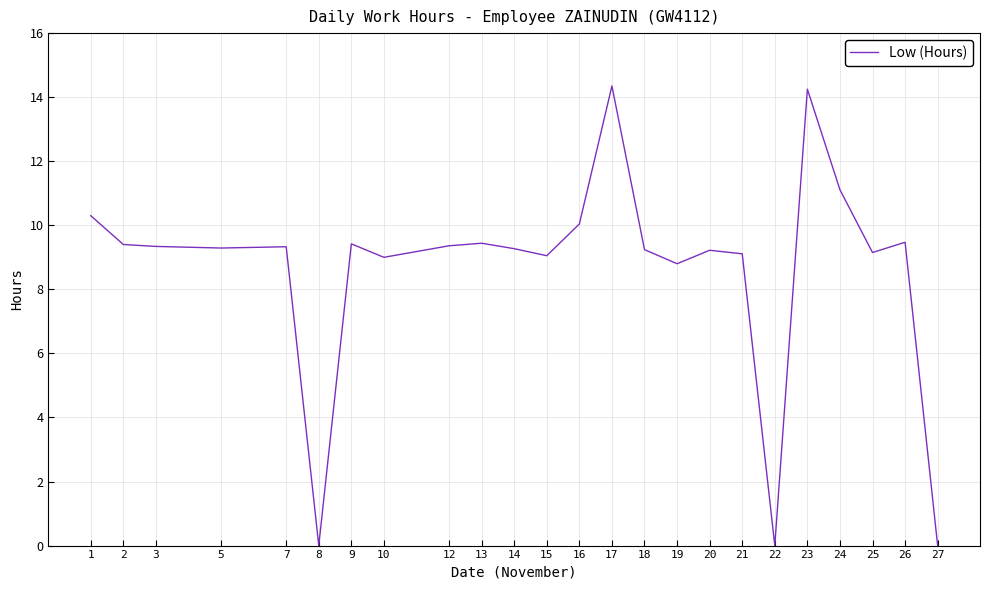

The chart shows a value of 9.1 at 15. True or false?

True